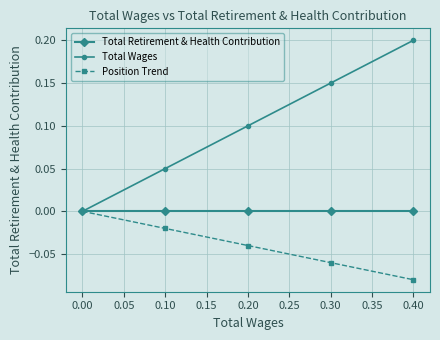

True or false: Total Wages has more than 2 points higher than both neighbors.

False